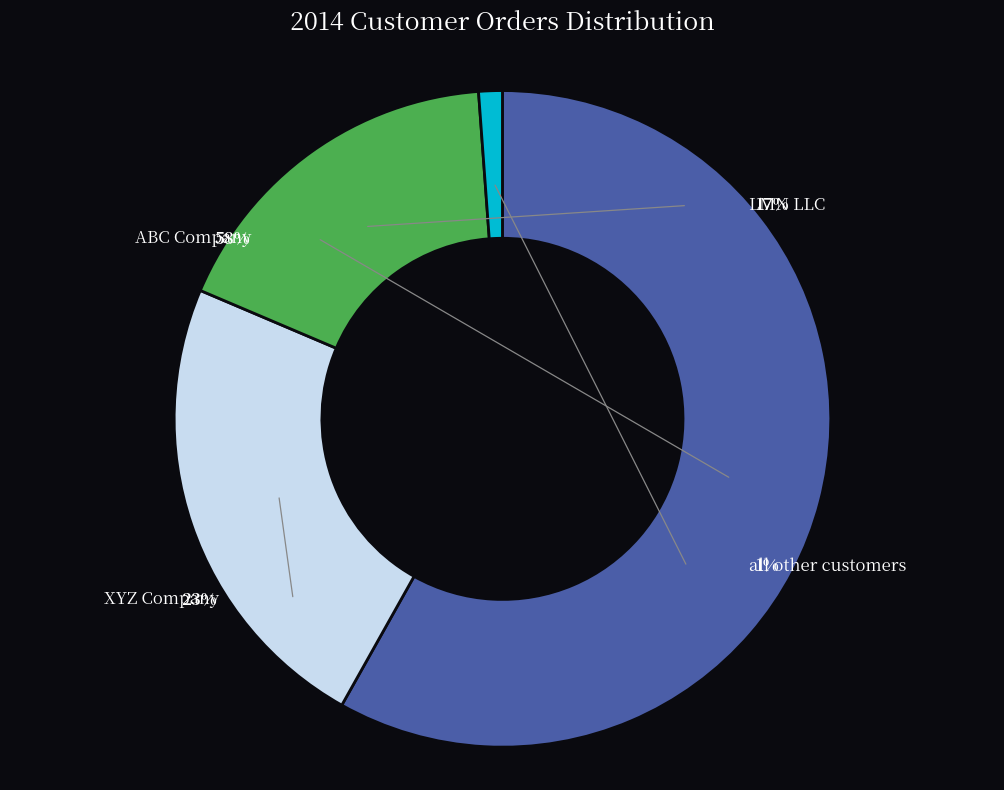

To the nearest percent, what percentage of the pie is XYZ Company?

23%